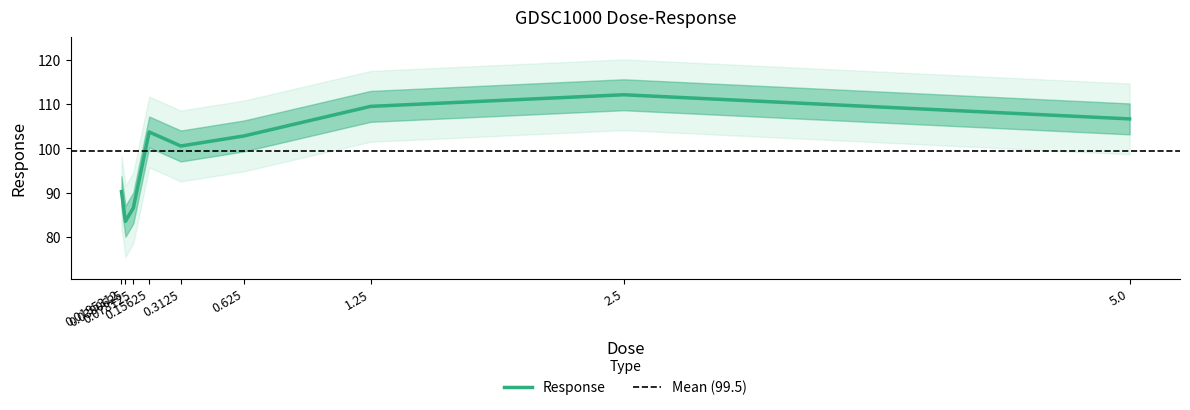

Rank the categories by value from lowest to highest.

0.0390625, 0.078125, 0.0195312, 0.3125, 0.625, 0.15625, 5.0, 1.25, 2.5